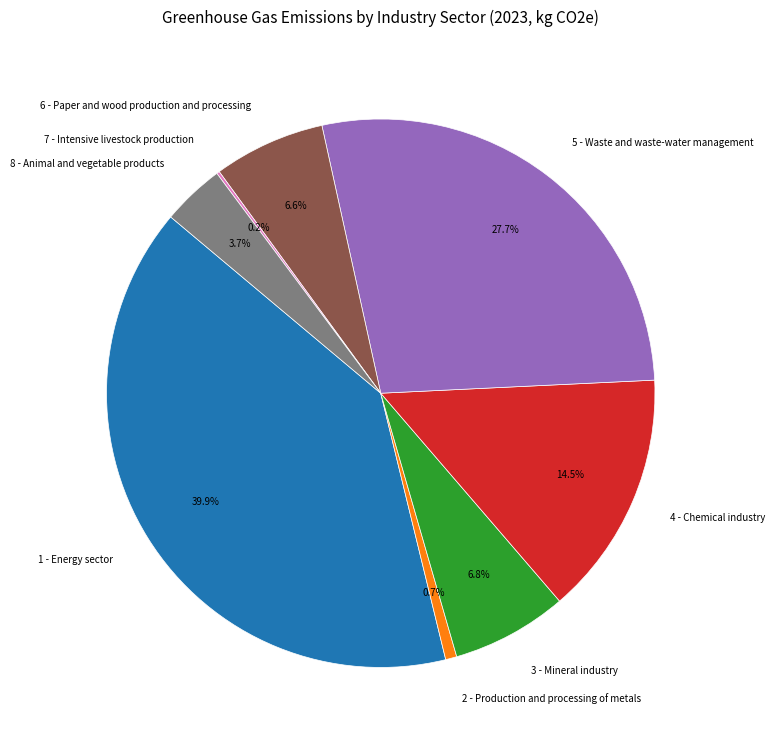

Approximately how many times larger is the value at 4 - Chemical industry compared to 5 - Waste and waste-water management?

0.5